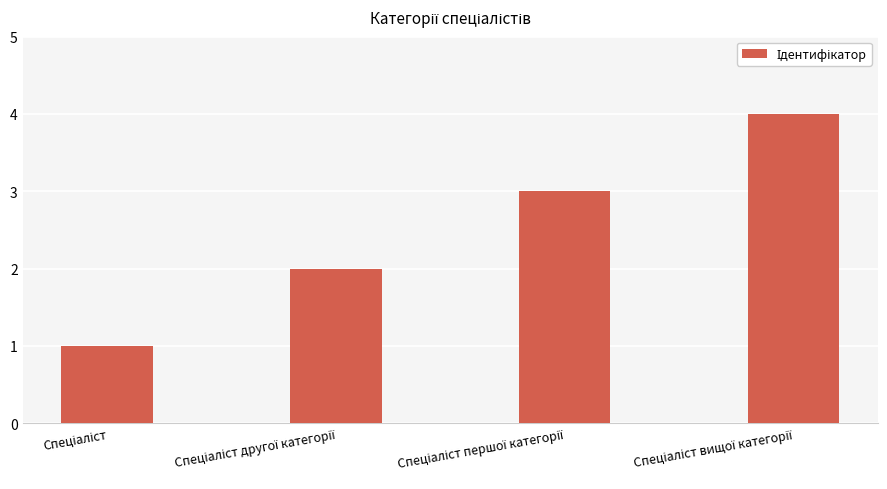

What is the difference between the maximum and minimum values?

3